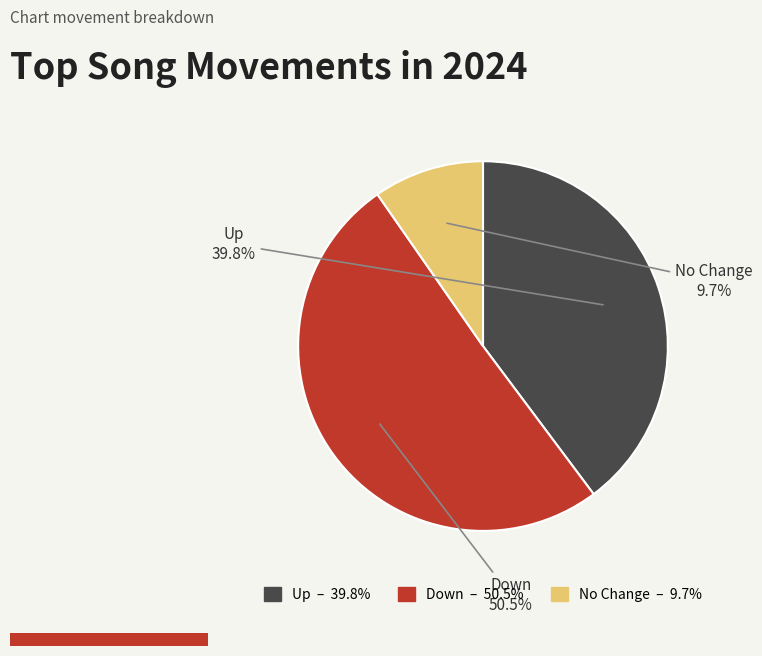

Is there any slice that represents more than half of the pie?

Yes